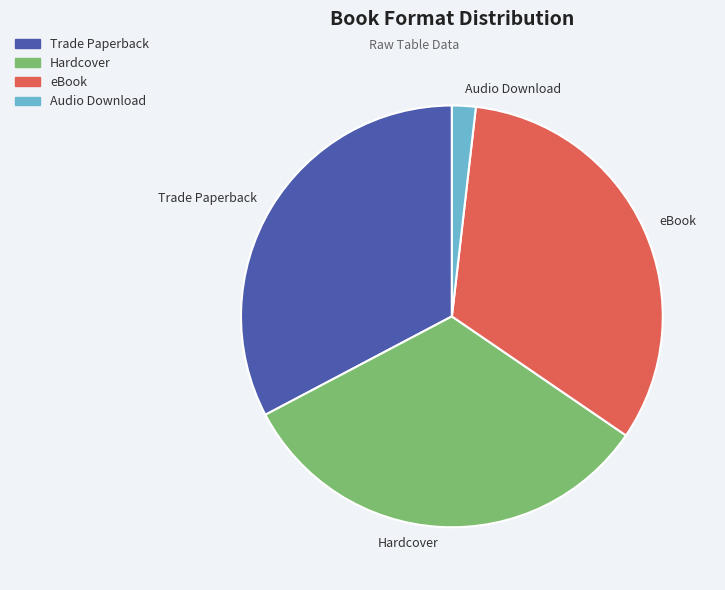

Is Audio Download the majority of the pie?

No